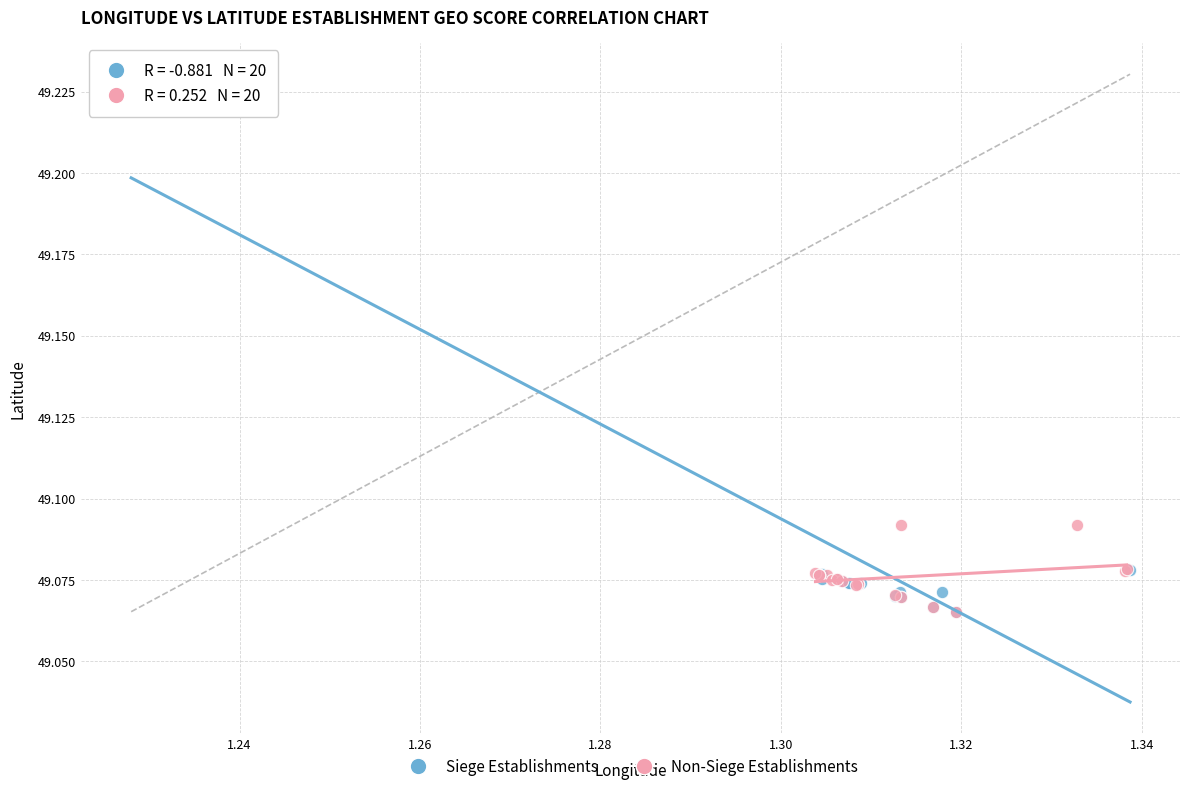

Which series has the widest spread of Y values?

Siege Establishments